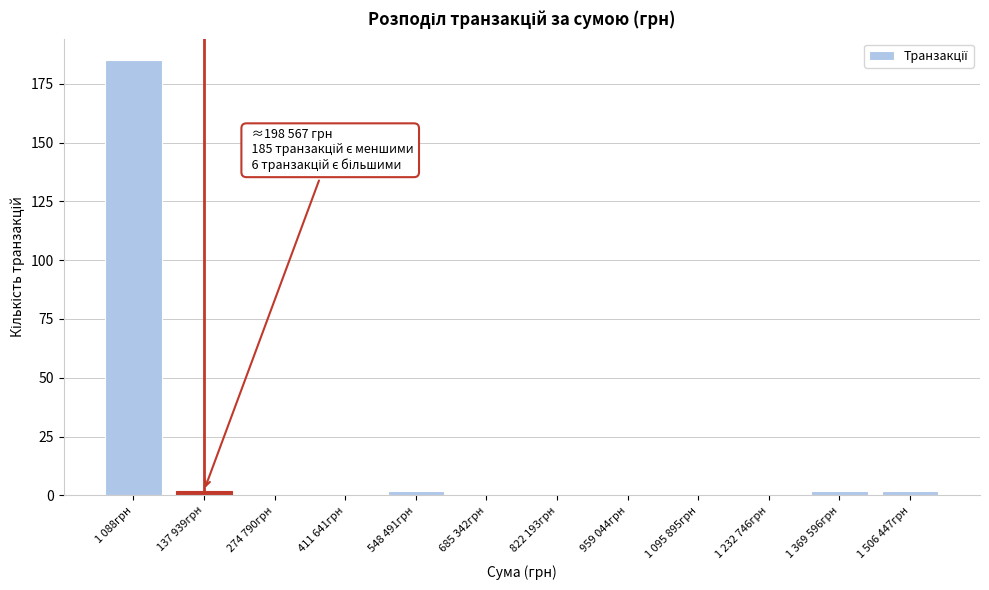

Reading left to right, transcribe all the data shown in this chart.

1 088грн=185	137 939грн=2	274 790грн=0	411 641грн=0	548 491грн=2	685 342грн=0	822 193грн=0	959 044грн=0	1 095 895грн=0	1 232 746грн=0	1 369 596грн=2	1 506 447грн=2